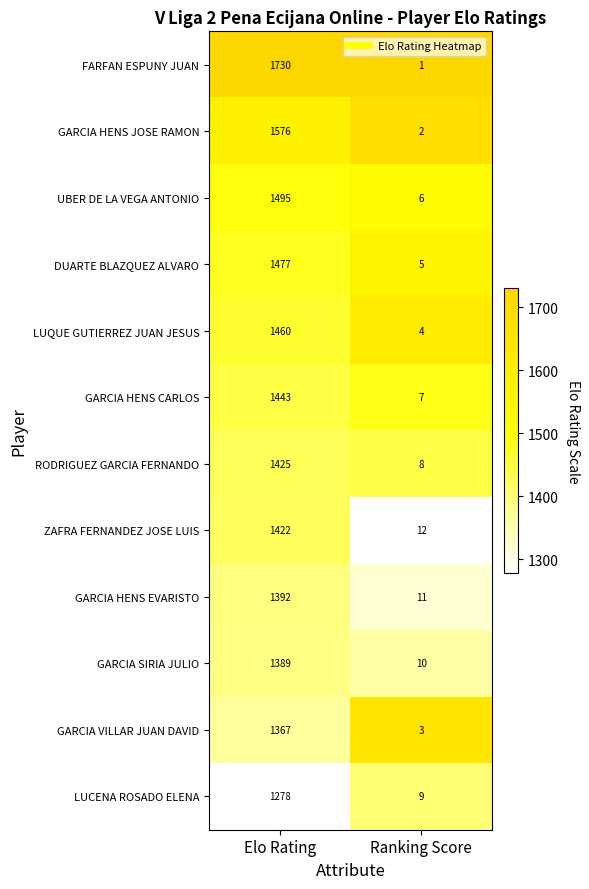

At how many categories does at least one series exceed 1426?

1